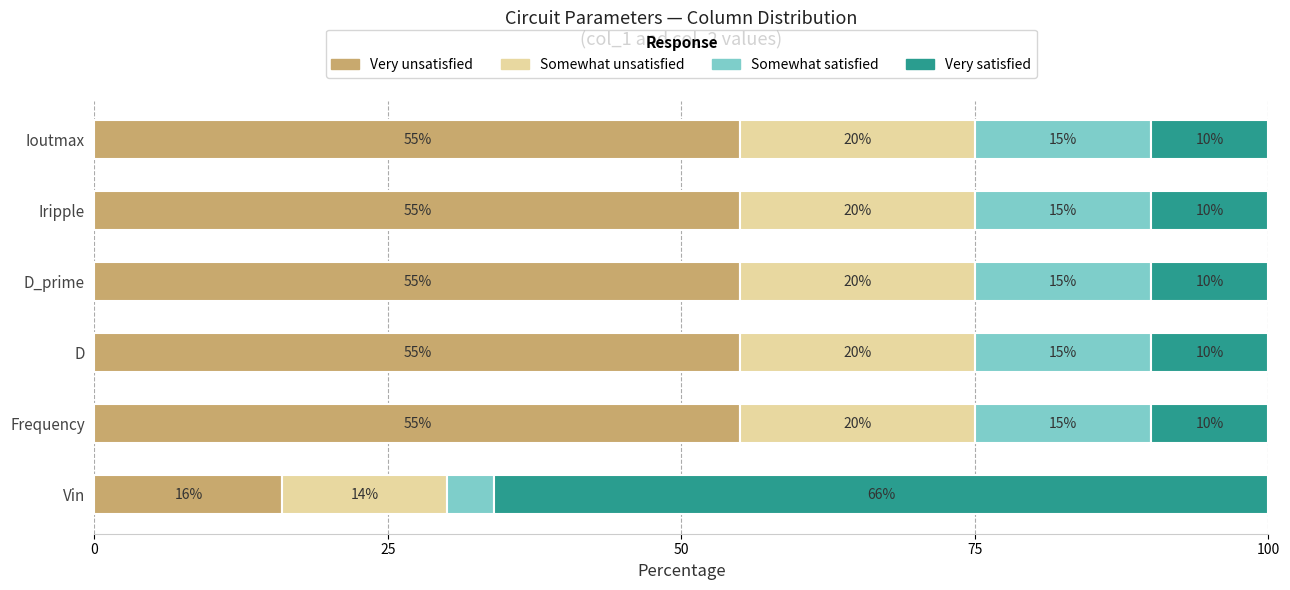

What is the maximum value for Very unsatisfied?

55